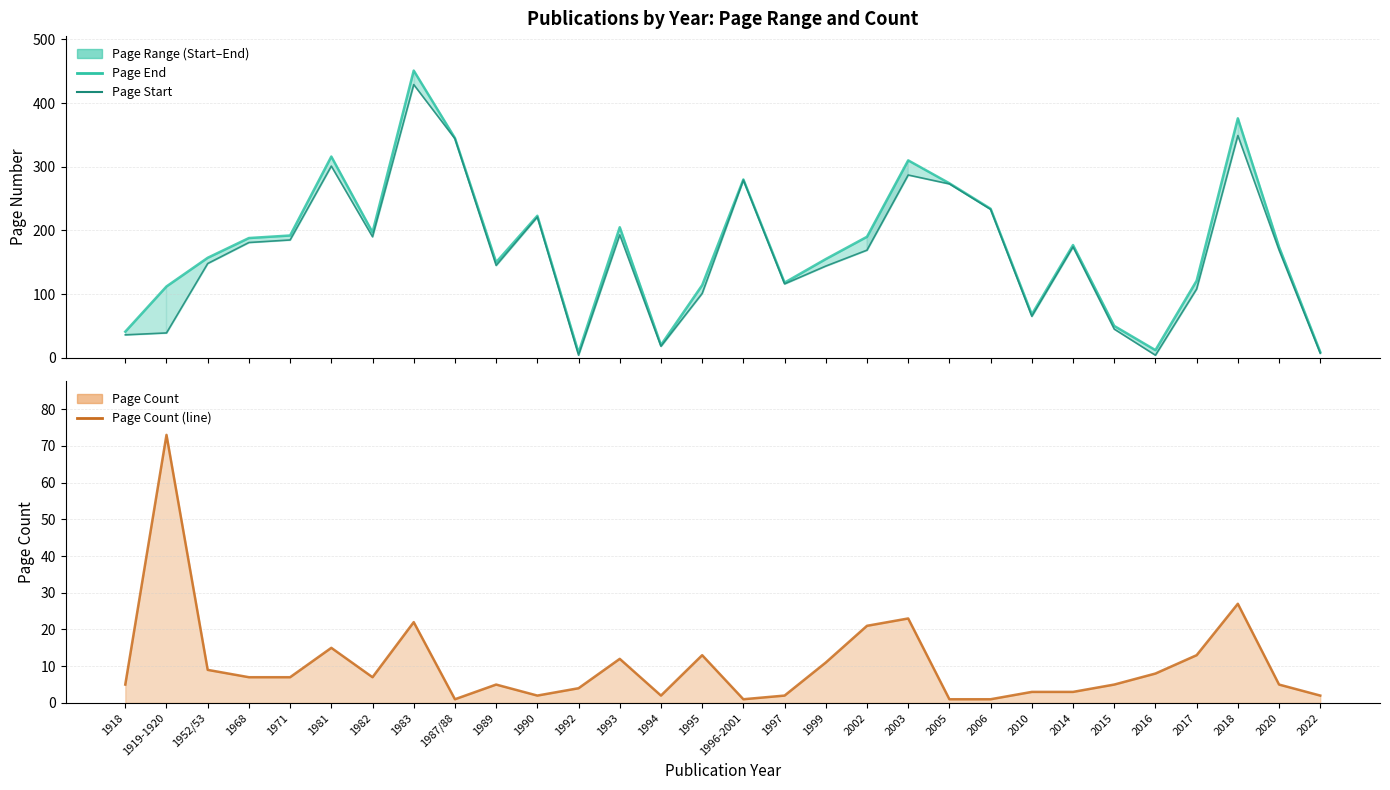

What is the sum of all Page Count (line) values?

310